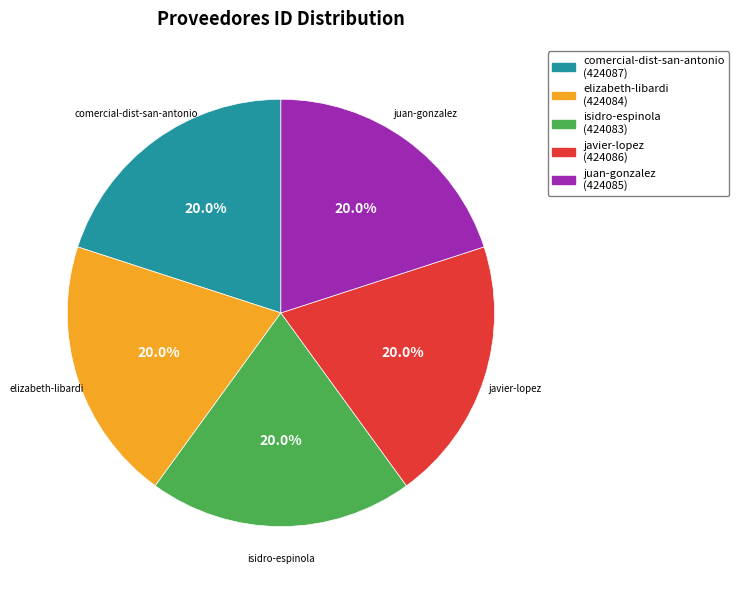

Does any single category account for the majority?

No